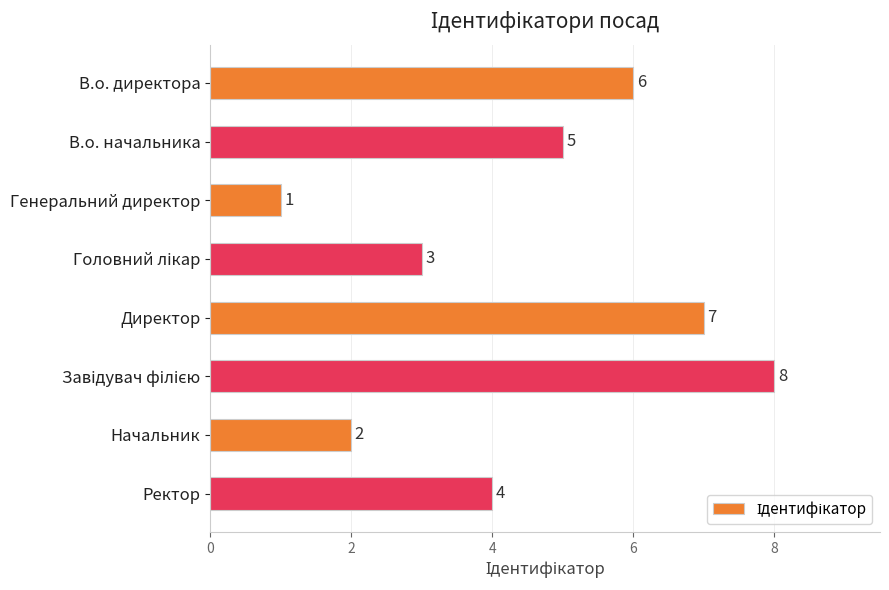

What is the change in value from В.о. директора to Директор?

+1